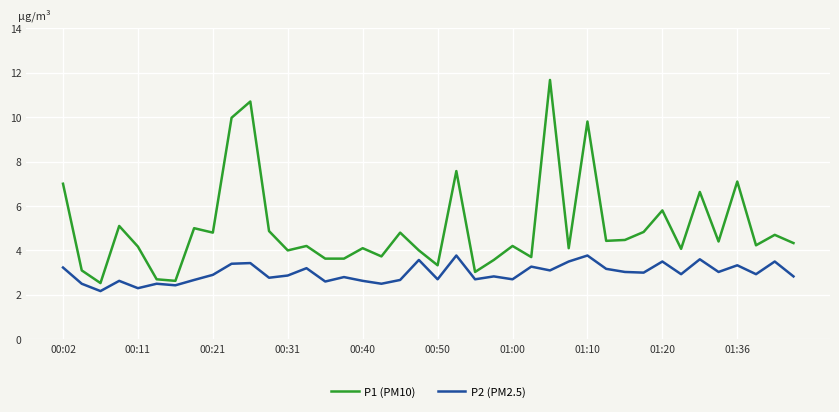

Which series has the largest total across all categories?

P1 (PM10)